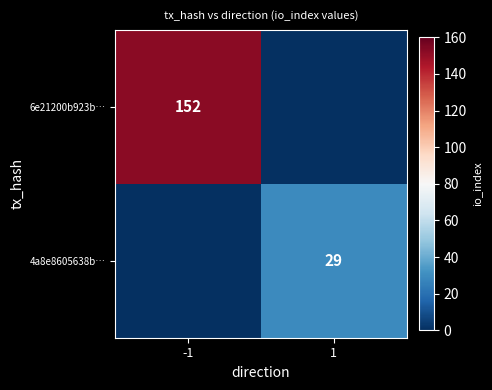

The 6e21200b923b… series shows 152 at -1. True or false?

True